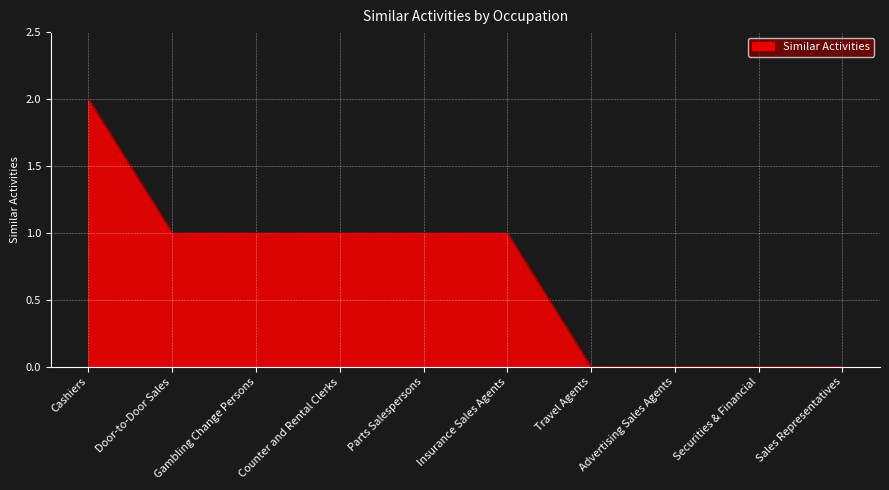

What position from the right is Travel Agents?

4